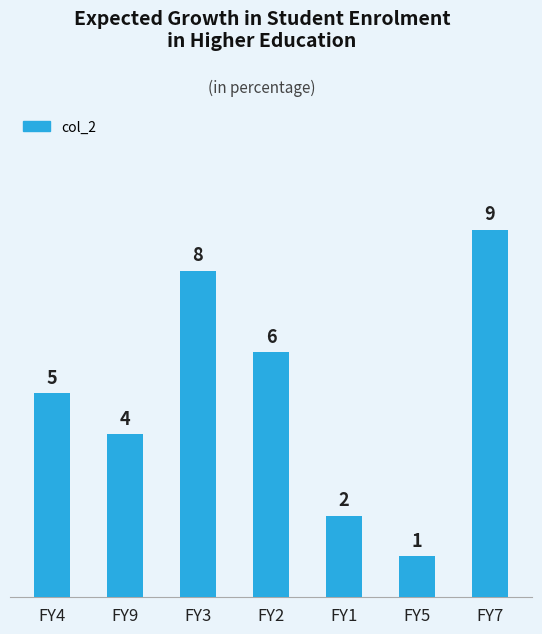

What is the difference between the maximum and second lowest values?

7